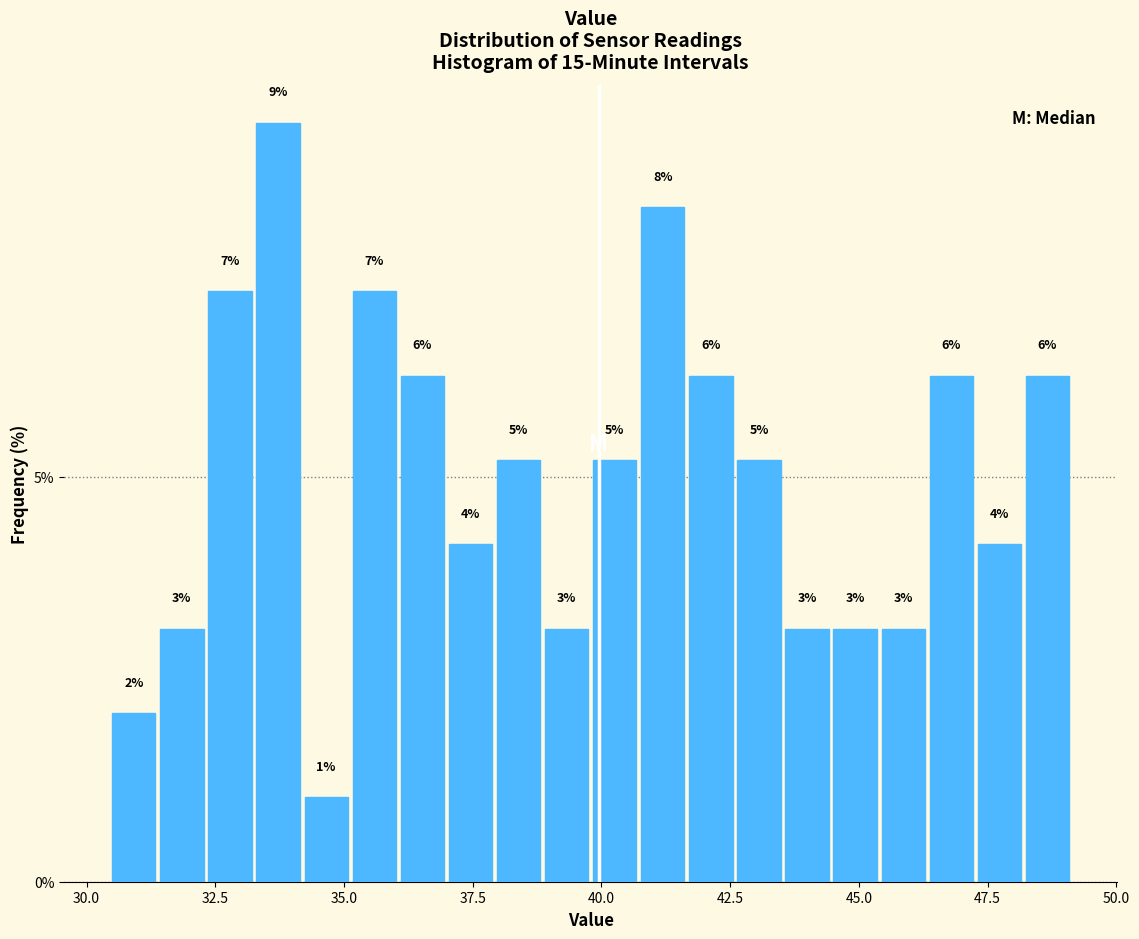

Read against the x-axis, roughly where is the centre of the tallest bar?

33.5